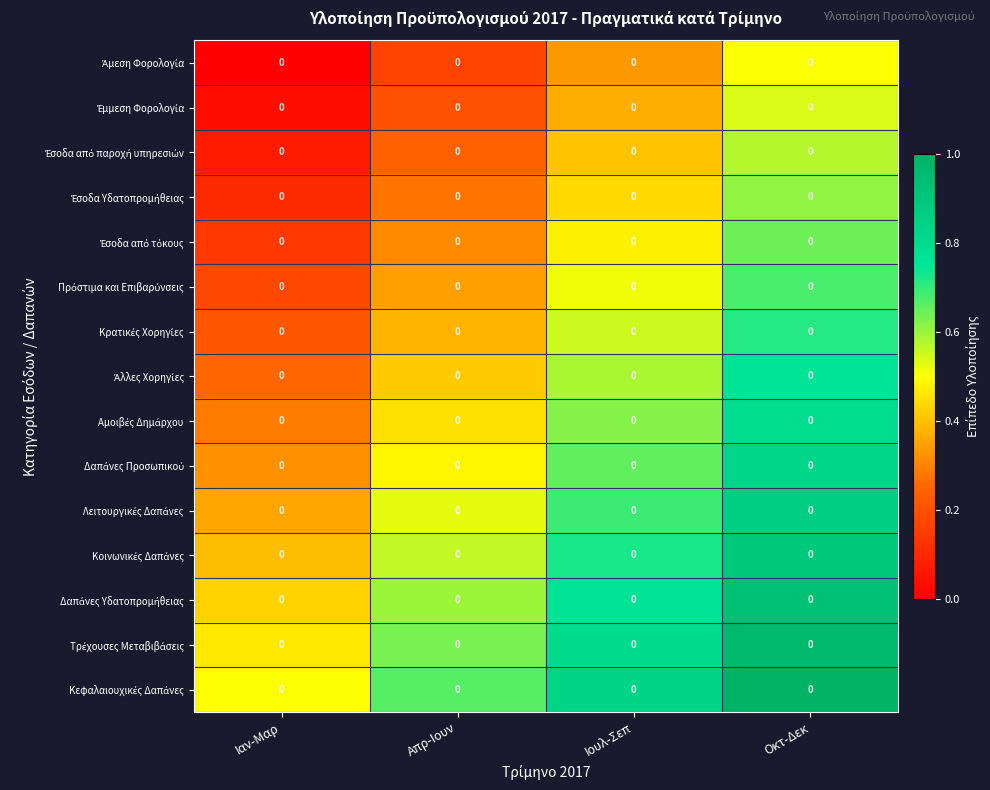

The value of Κρατικές Χορηγίες at Ιαν-Μαρ is 0.1. True or false?

False